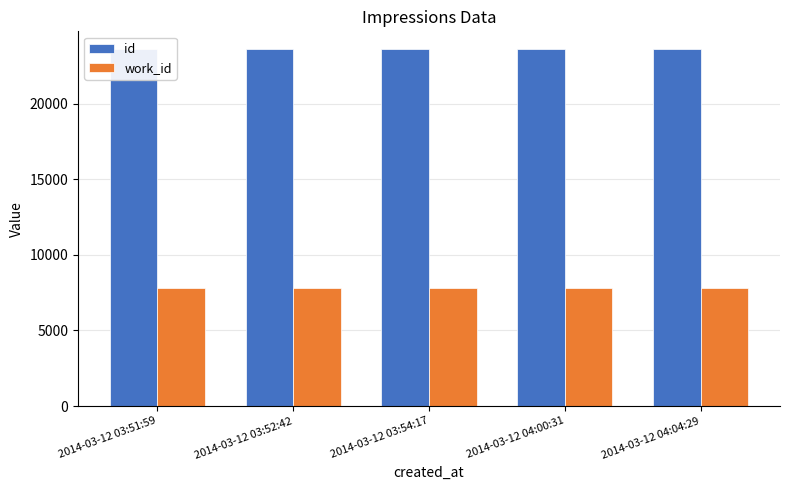

Which has a higher value, 2014-03-12 03:52:42 or 2014-03-12 03:54:17?

2014-03-12 03:54:17